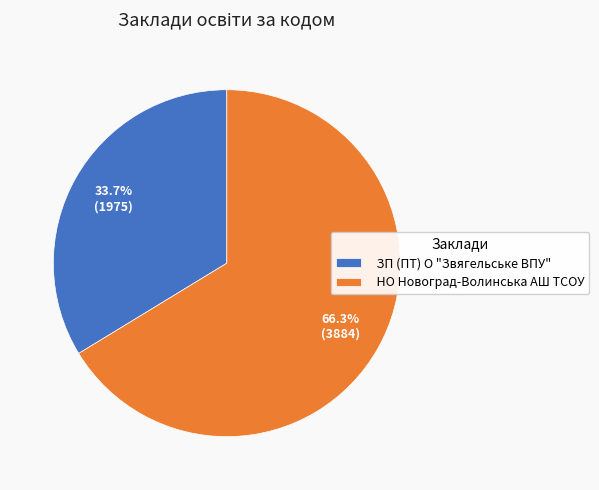

How many segments does this pie chart have?

2